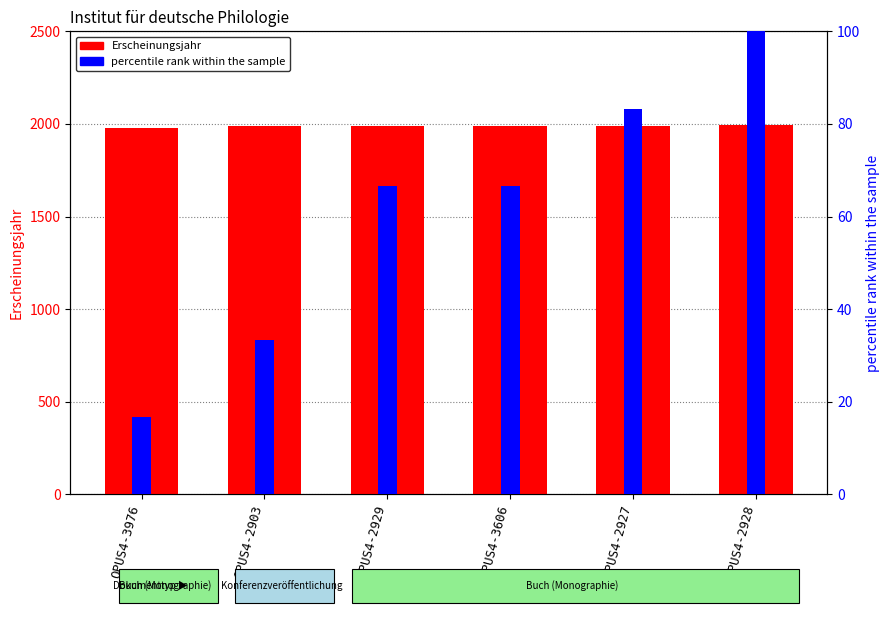

At which label does percentile rank within the sample first exceed 66?

OPUS4-2929